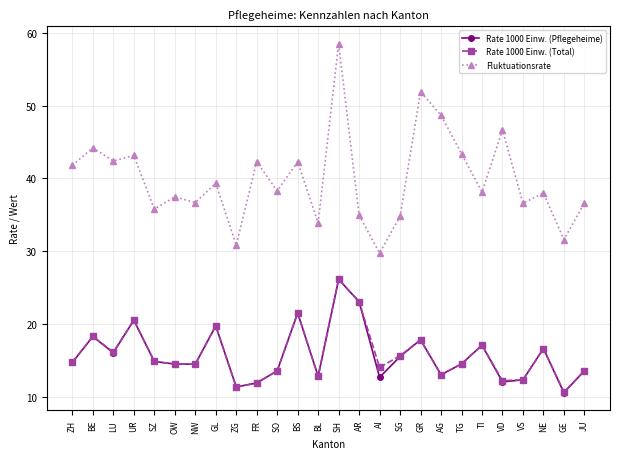

In Rate 1000 Einw. (Total), how many points are higher than both neighbors (excluding endpoints)?

8